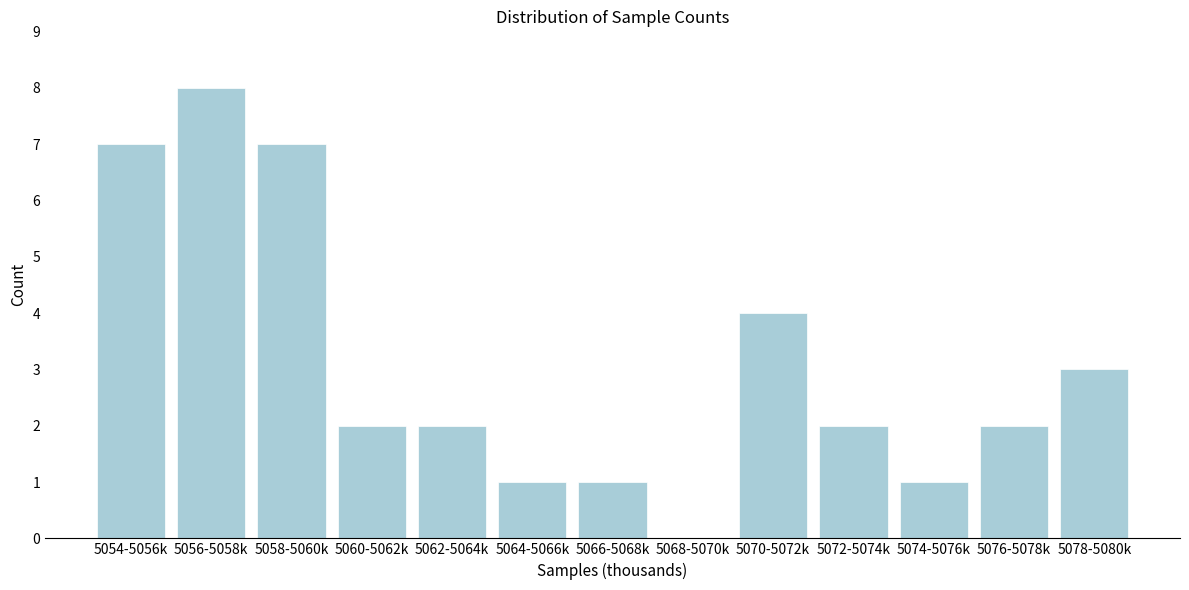

Reading left to right, list all the values displayed in this chart.

5054-5056k=7	5056-5058k=8	5058-5060k=7	5060-5062k=2	5062-5064k=2	5064-5066k=1	5066-5068k=1	5068-5070k=0	5070-5072k=4	5072-5074k=2	5074-5076k=1	5076-5078k=2	5078-5080k=3